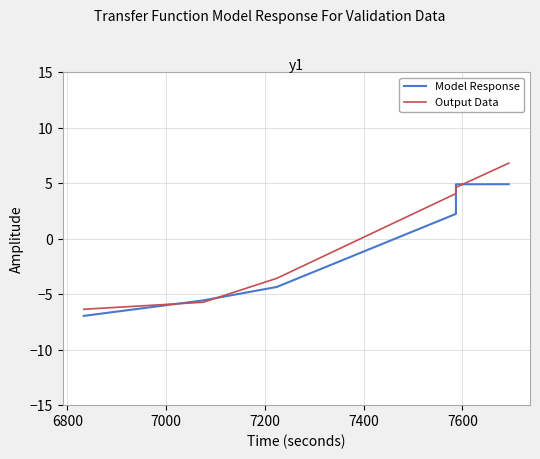

At how many categories does at least one series exceed -3?

4